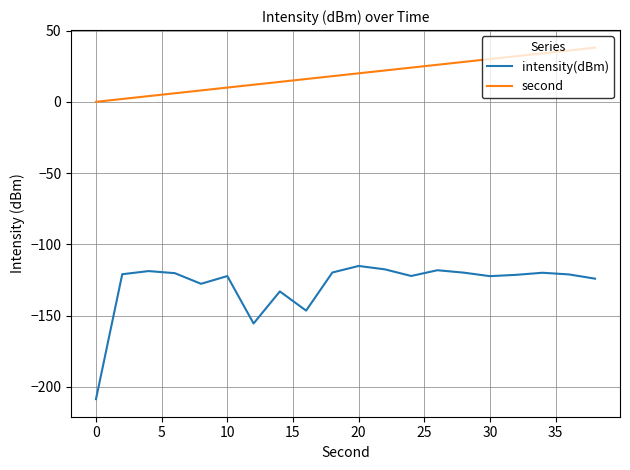

Is this an area chart (filled region under the line)?

No